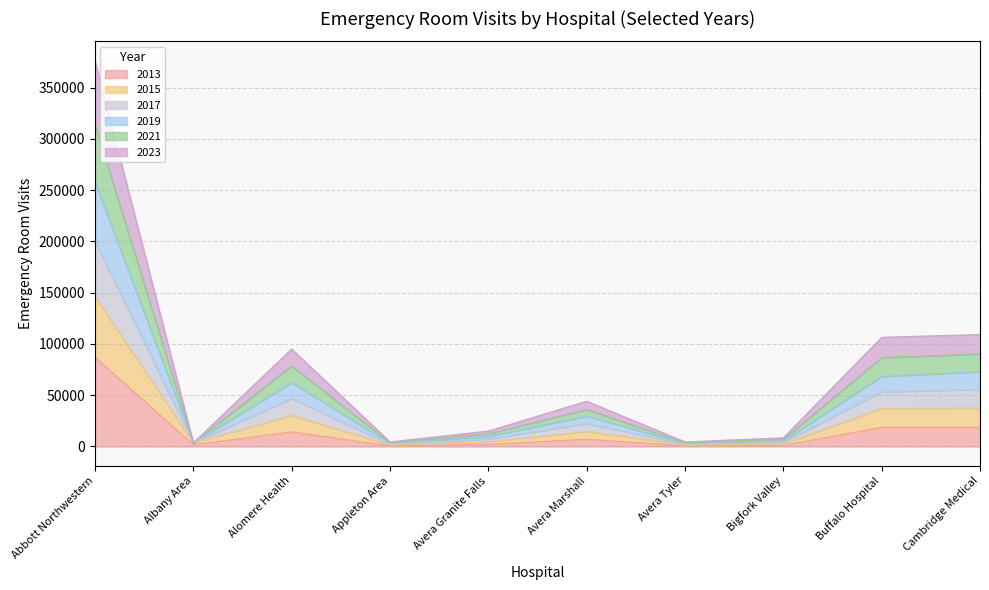

At which category is the sum across all series the highest?

Abbott Northwestern